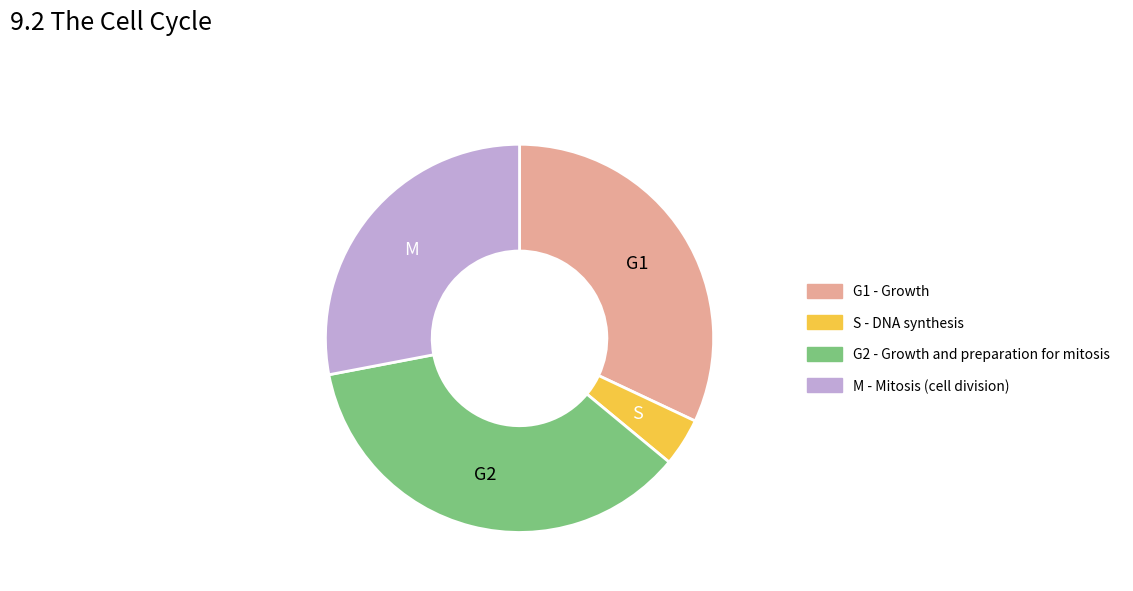

Is there a majority slice in this chart?

No